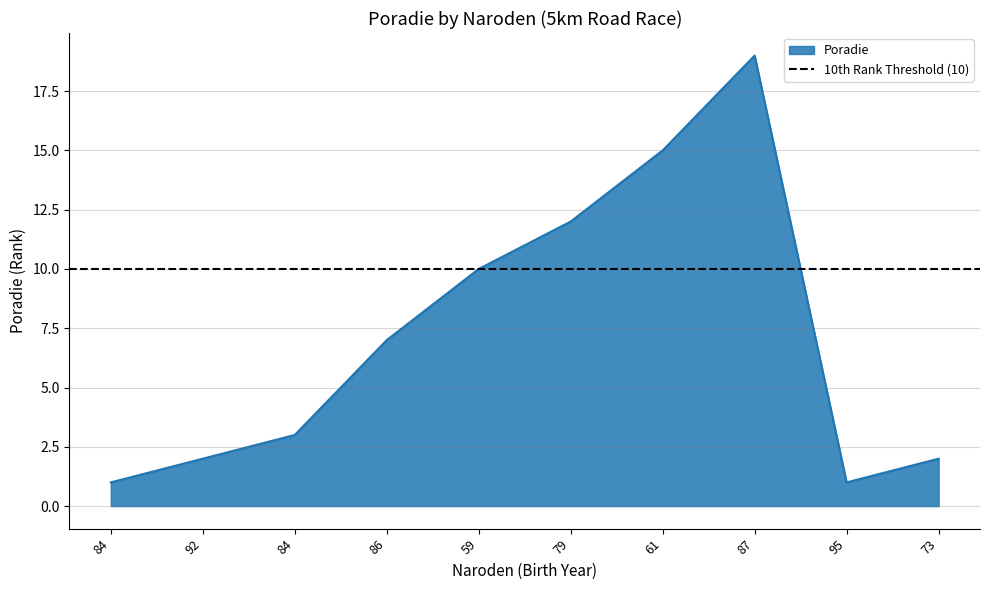

At which category does the chart reach its minimum across all series?

84